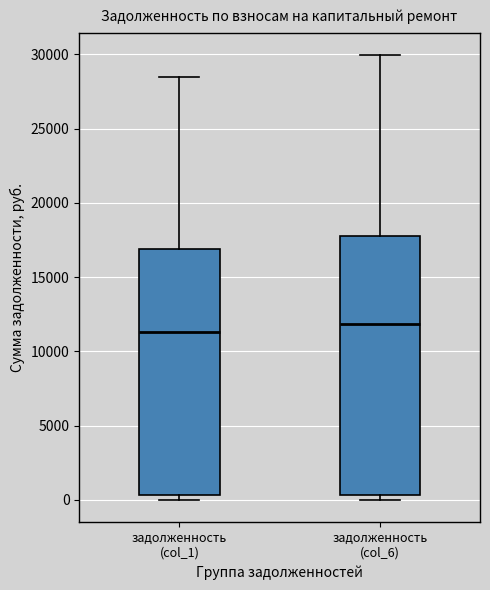

Where is the lower edge of the box for задолженность (col_6) on the y-axis? The values are not printed on the chart, so give them approximately, as read against the axis.

500